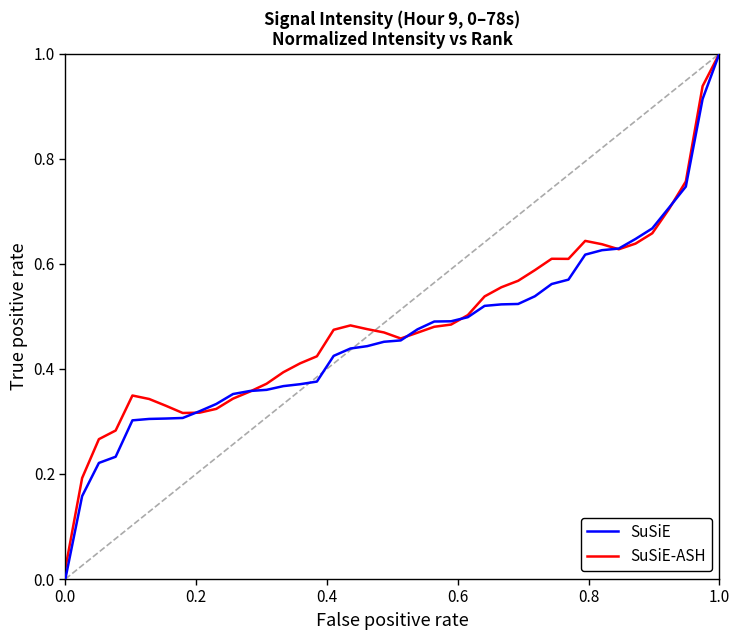

What is the greatest value displayed?

1.0